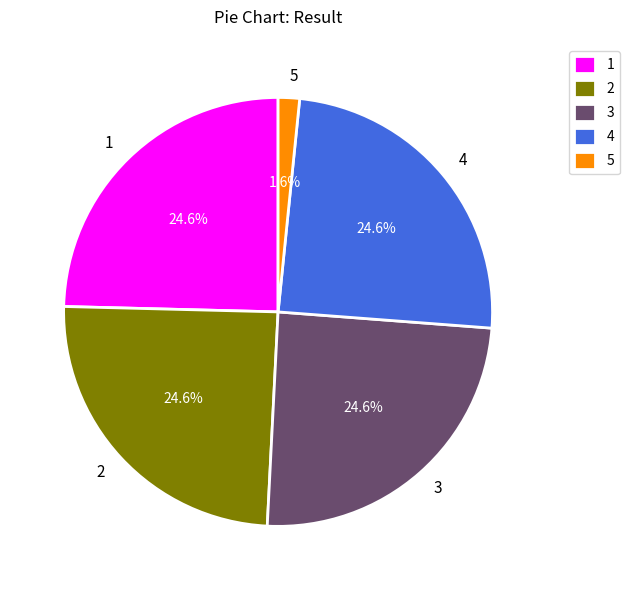

What is the ratio of the value at 4 to the value at 3?

1.0